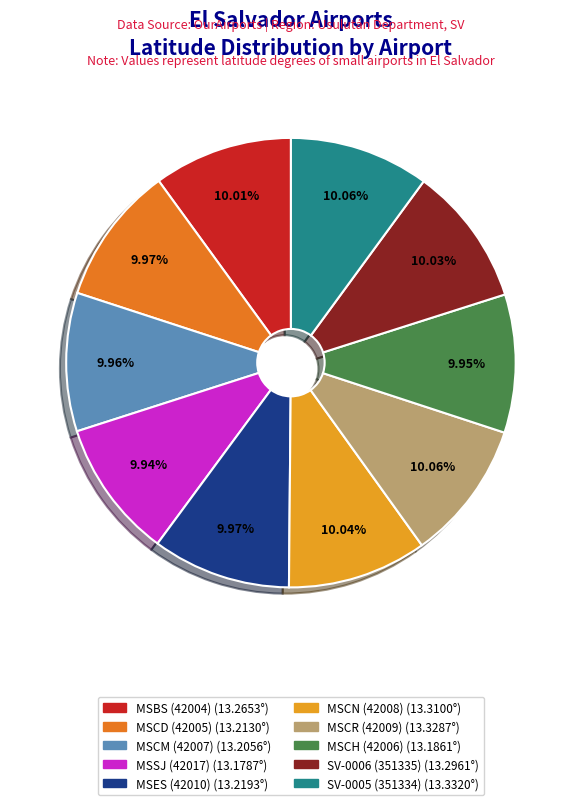

The SV-0006 (351335) slice represents 24% of the pie. True or false?

False